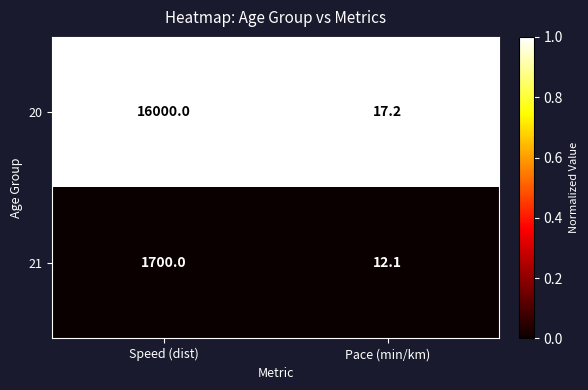

Which series changed the most between Speed (dist) and Pace (min/km)?

20